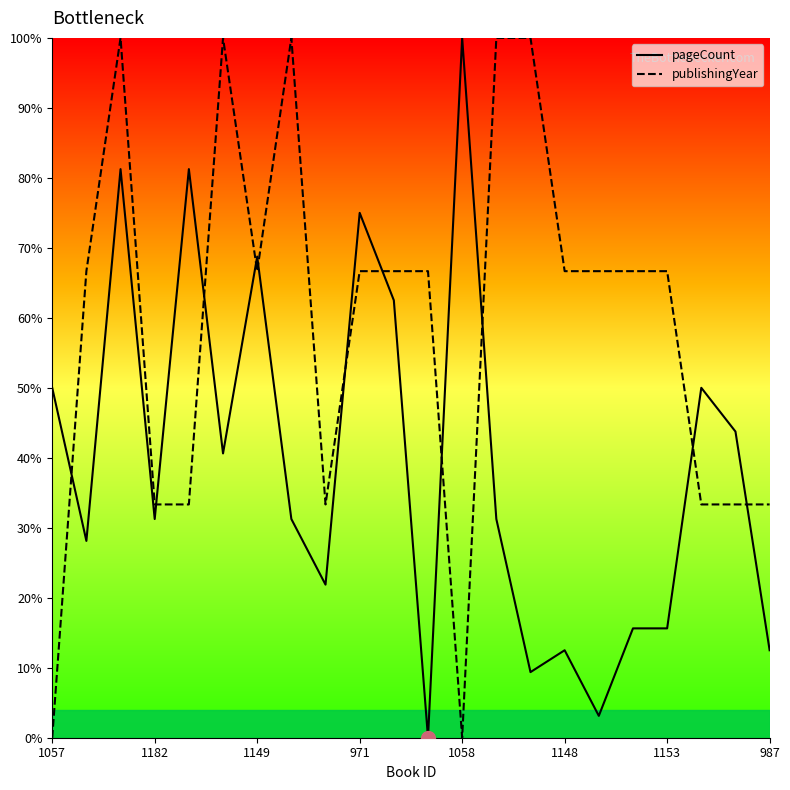

What is the value of the publishingYear point at the 7th from the left?

66.7